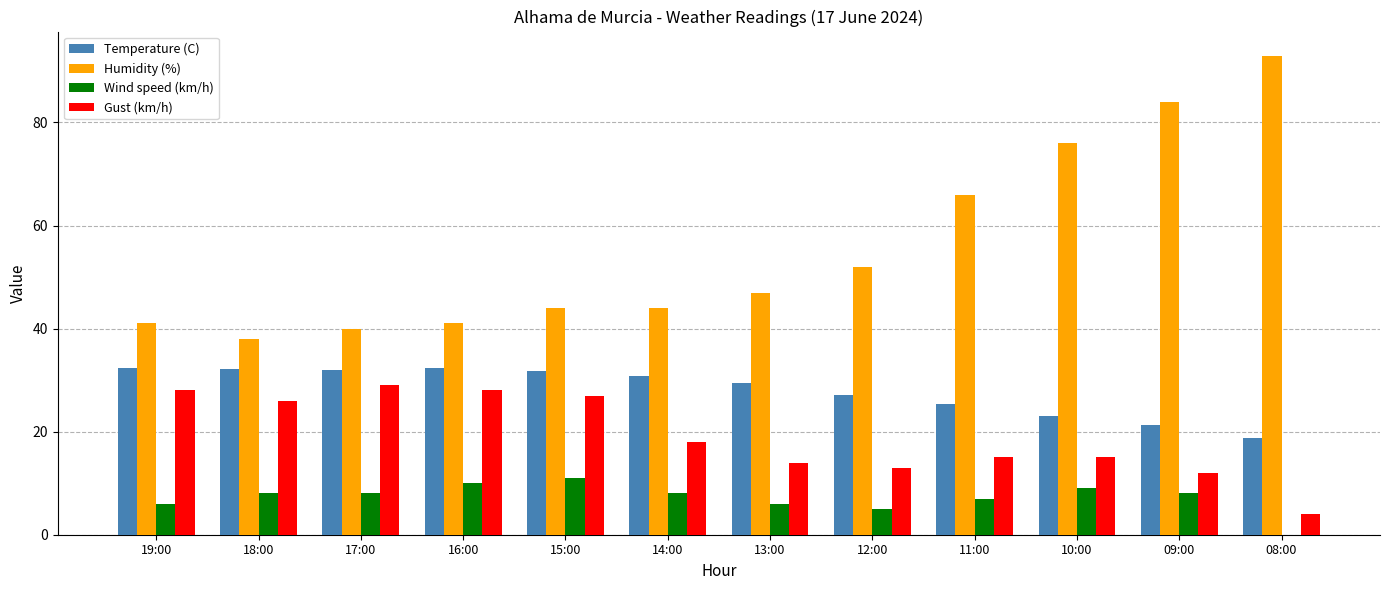

What is the sum of all Humidity (%) values?

666.0